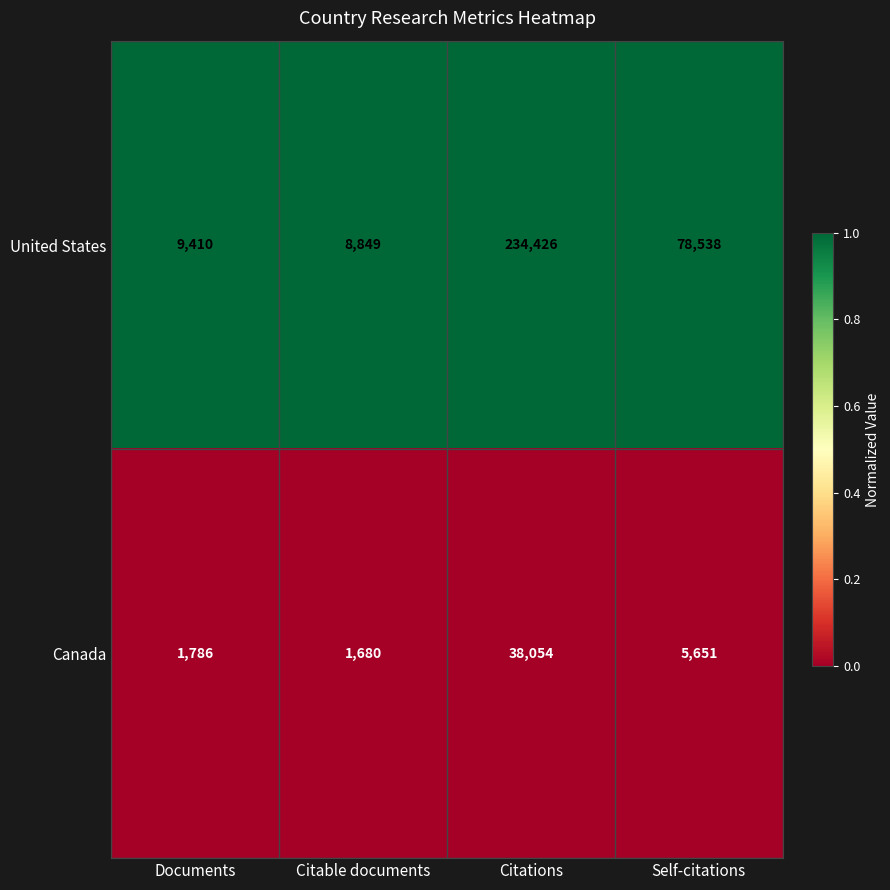

Which series has the largest range (max minus min)?

United States